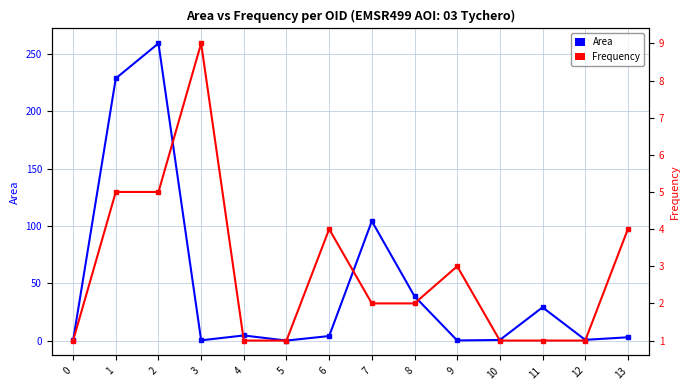

How many data points does each series have?

14